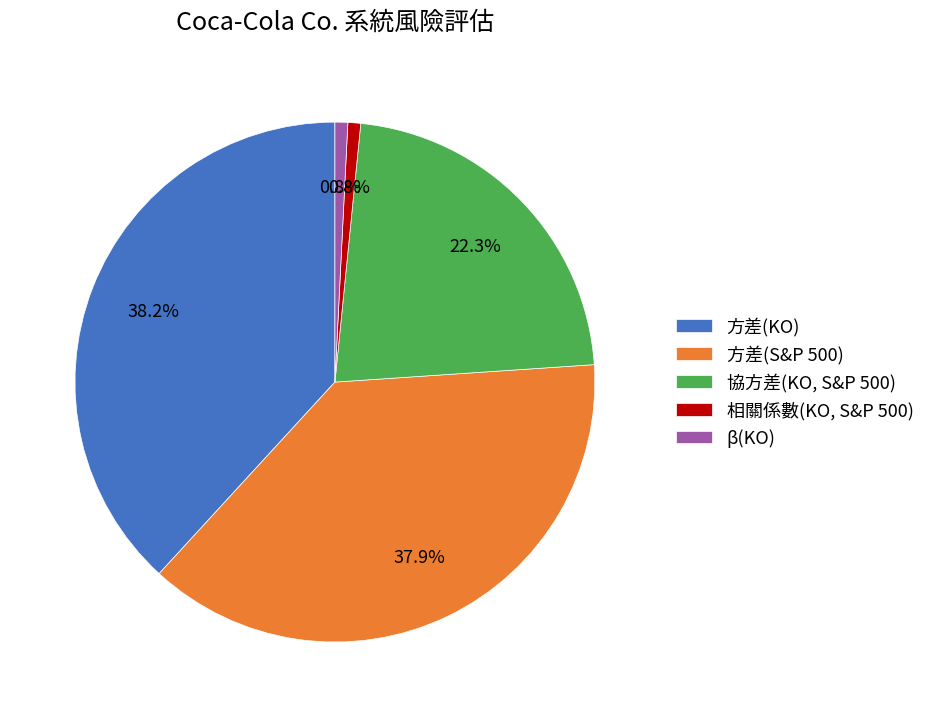

To the nearest percent, what portion does 相關係數(KO, S&P 500) represent?

1%